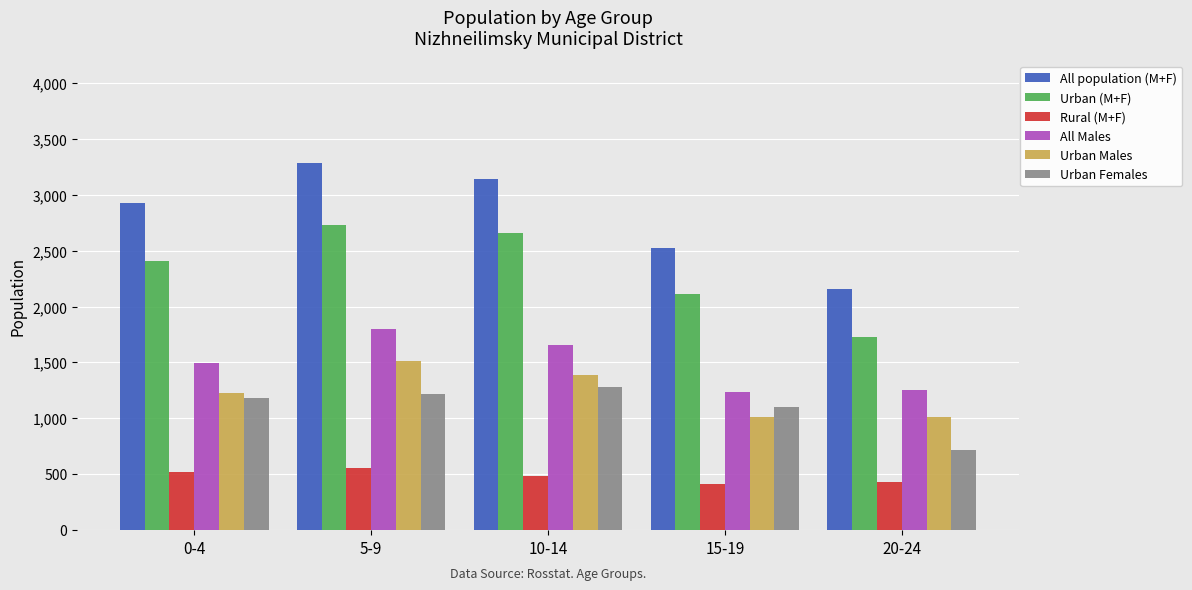

What is the maximum value for Rural (M+F)?

557